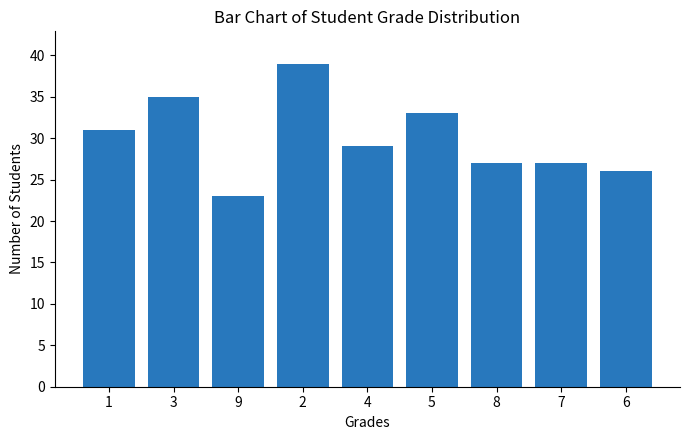

Reading left to right, list all the values displayed in this chart.

31	35	23	39	29	33	27	27	26